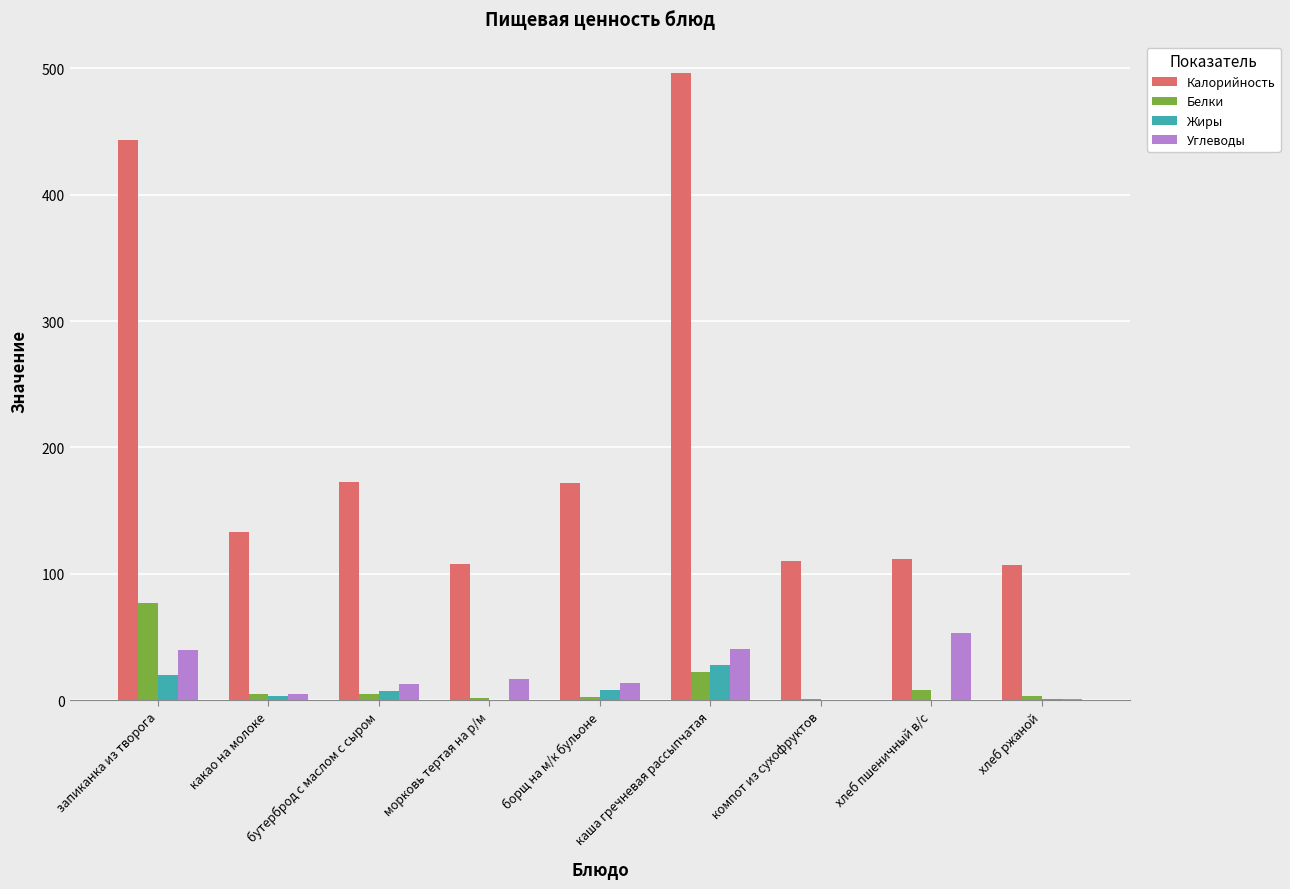

Are the bars grouped side by side (vs. stacked)?

Yes